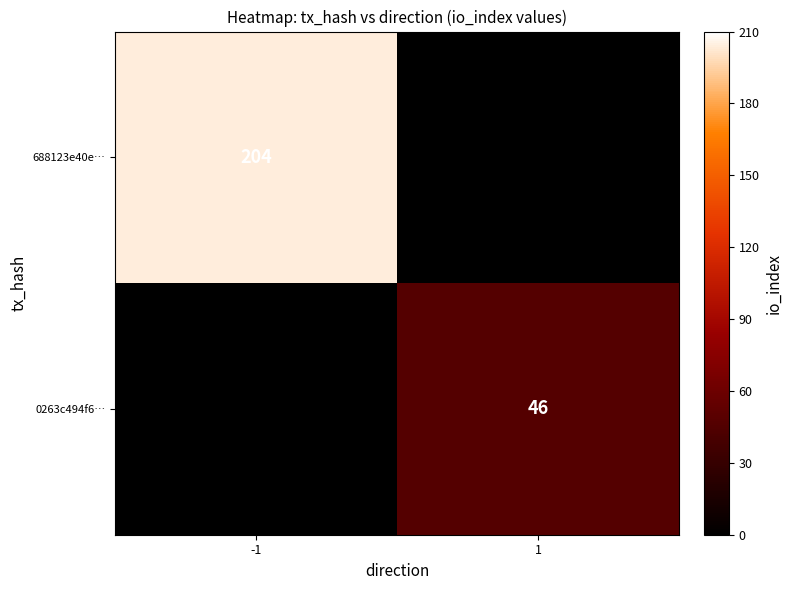

Is it true that 688123e40e… equals 204 at -1?

True